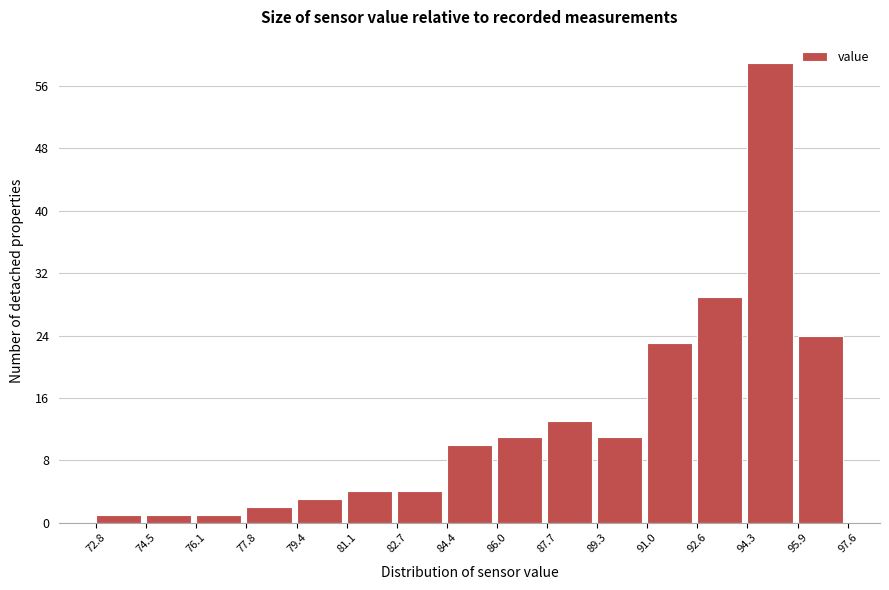

Over which range of the x-axis is the bar tallest?

94.3 to 95.9